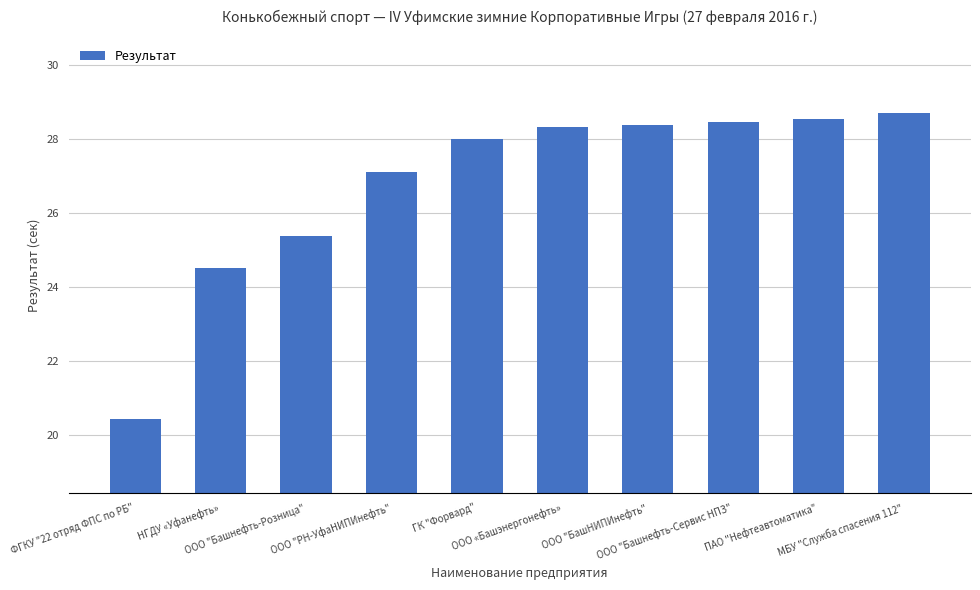

The chart shows a value of 20.4 at ФГКУ "22 отряд ФПС по РБ". True or false?

True